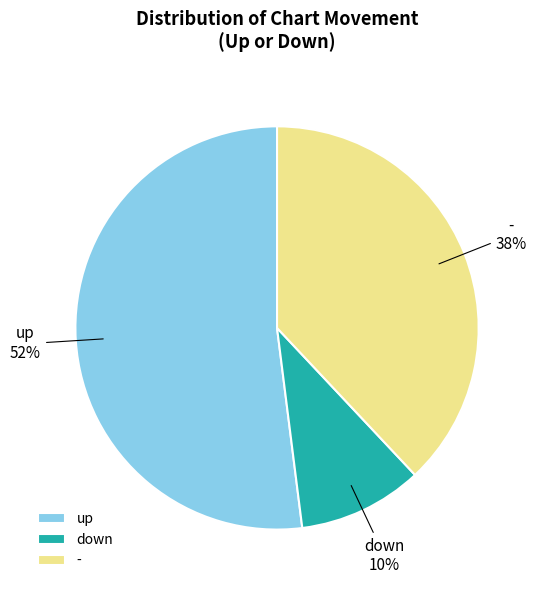

What is the largest slice in the pie chart?

up